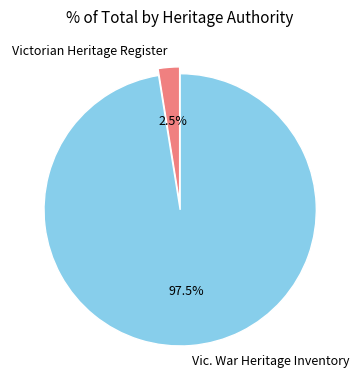

Which category has the biggest portion of the pie?

Vic. War Heritage Inventory